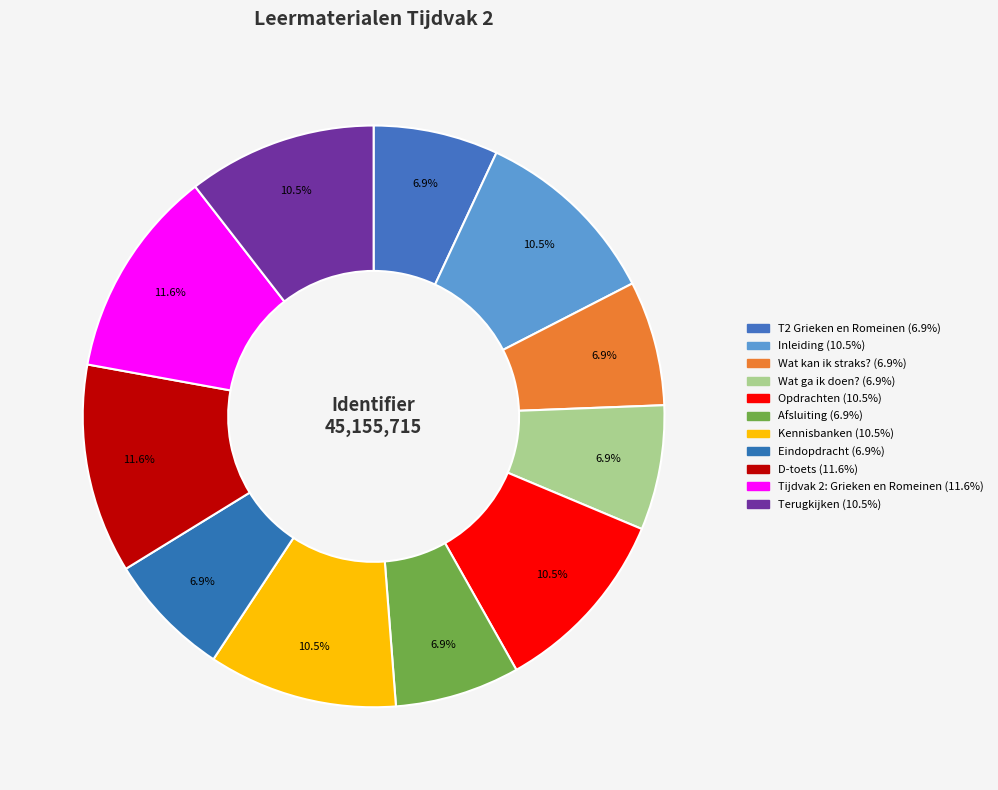

Approximately how many times larger is the value at Tijdvak 2: Grieken en Romeinen compared to Wat ga ik doen??

1.7